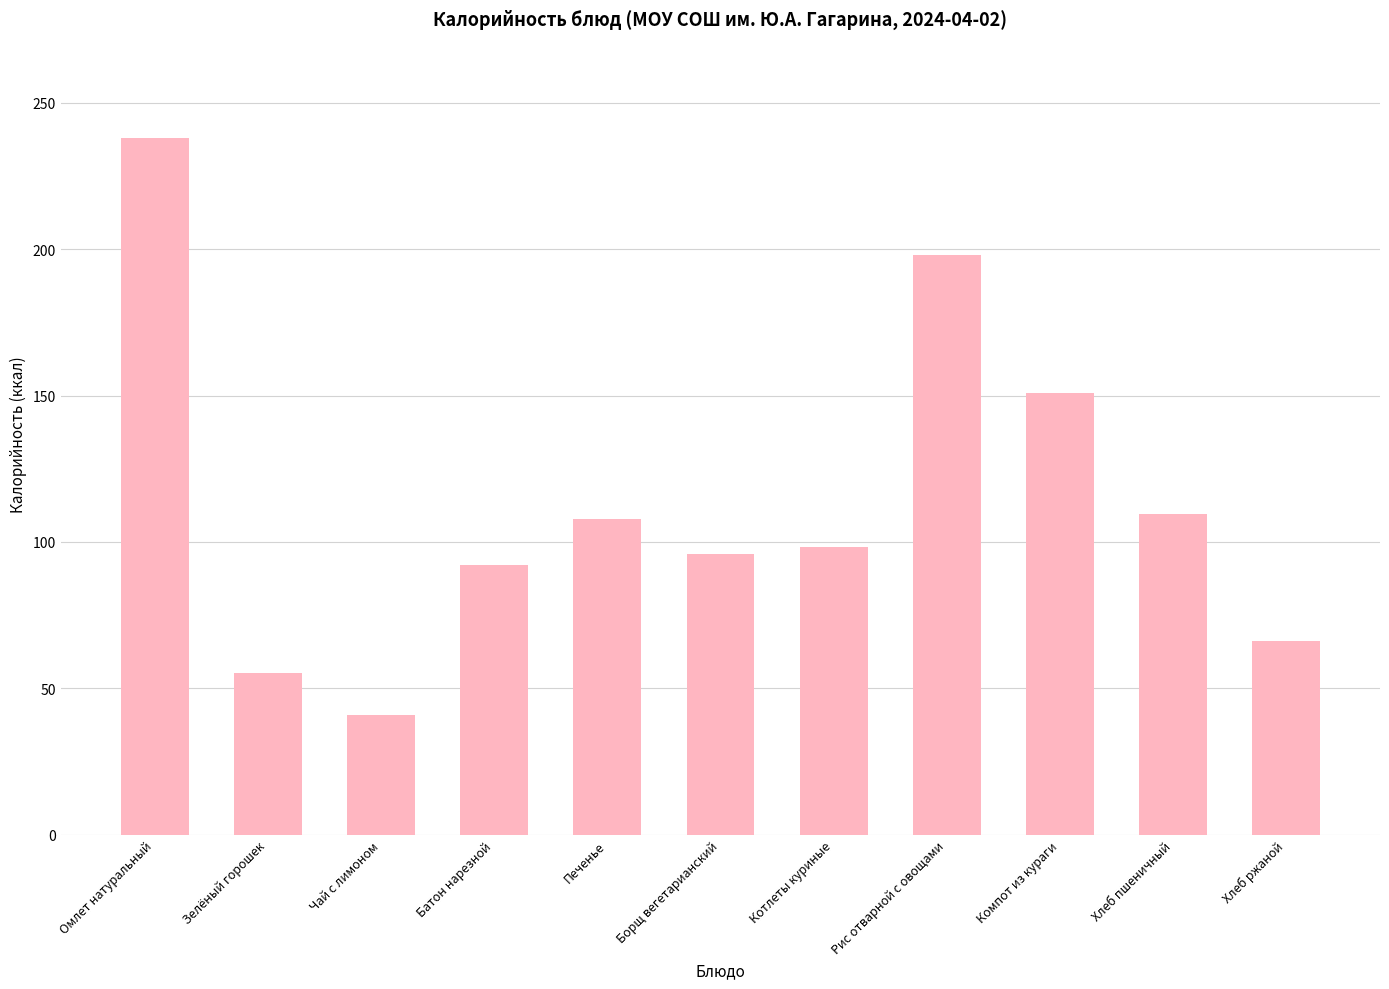

Reading left to right, transcribe all the data shown in this chart.

Омлет натуральный=238.0	Зелёный горошек=55.2	Чай с лимоном=41.0	Батон нарезной=92.0	Печенье=108.0	Борщ вегетарианский=96.0	Котлеты куриные=98.3	Рис отварной с овощами=198.0	Компот из кураги=151.0	Хлеб пшеничный=109.6	Хлеб ржаной=66.0